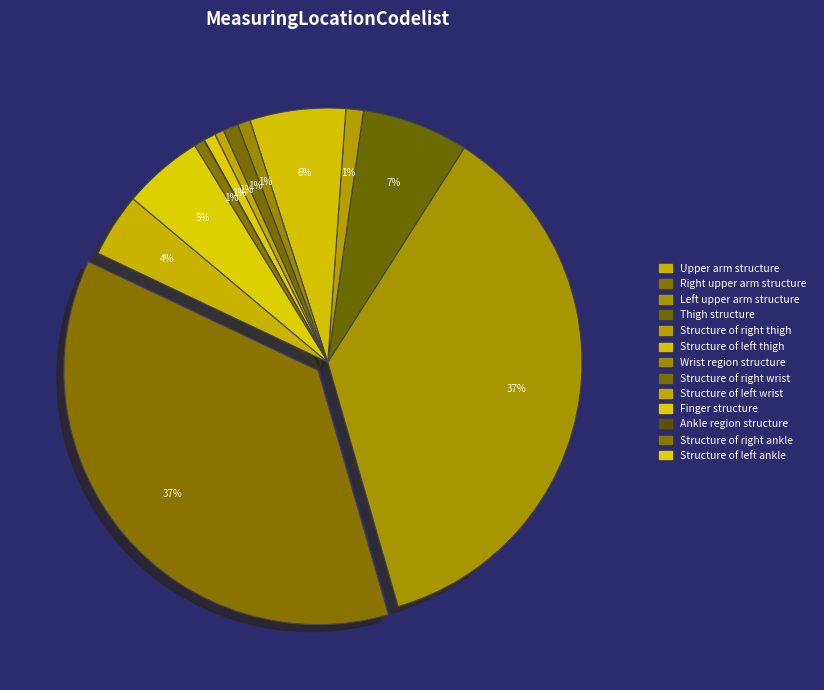

How many segments does this pie chart have?

13